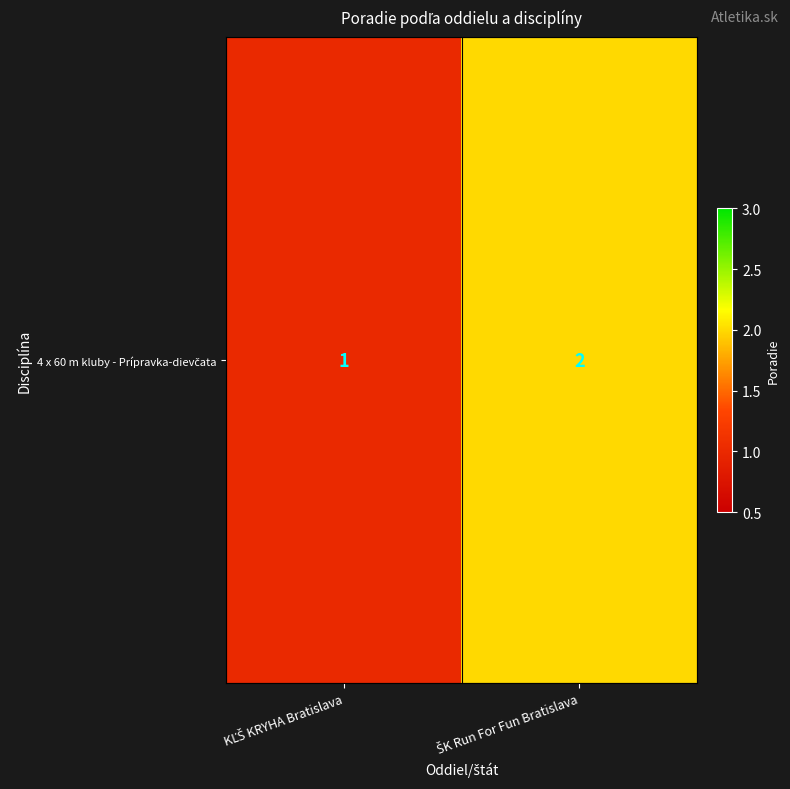

True or false: the data shows 3 at ŠK Run For Fun Bratislava.

False